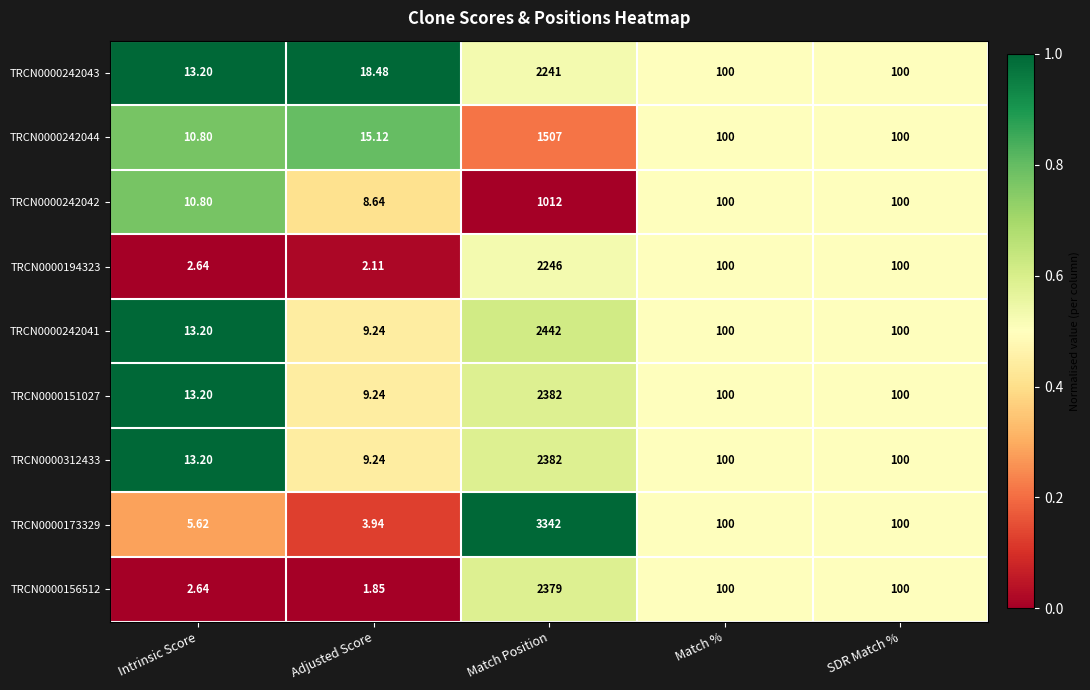

Which category has the lowest value in the TRCN0000312433 series?

Adjusted Score